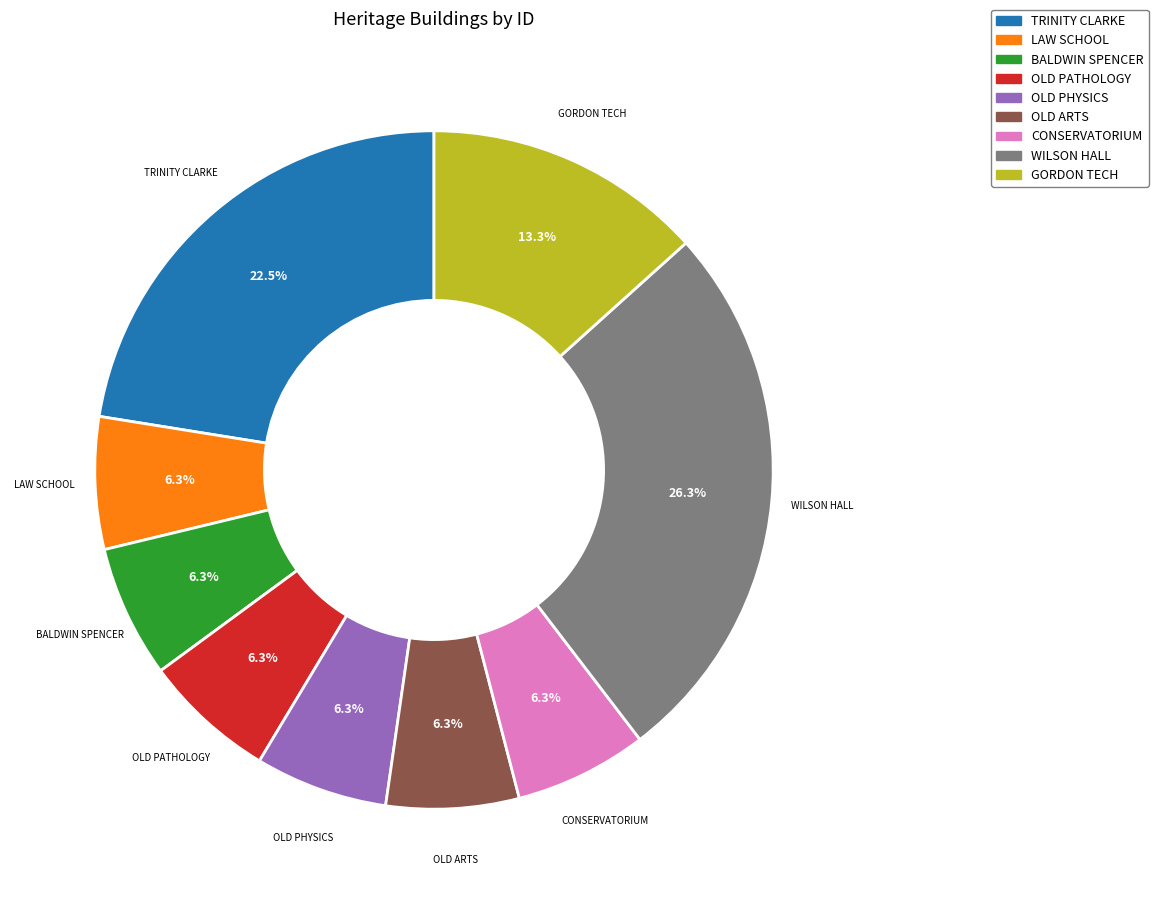

Does any single category account for the majority?

No